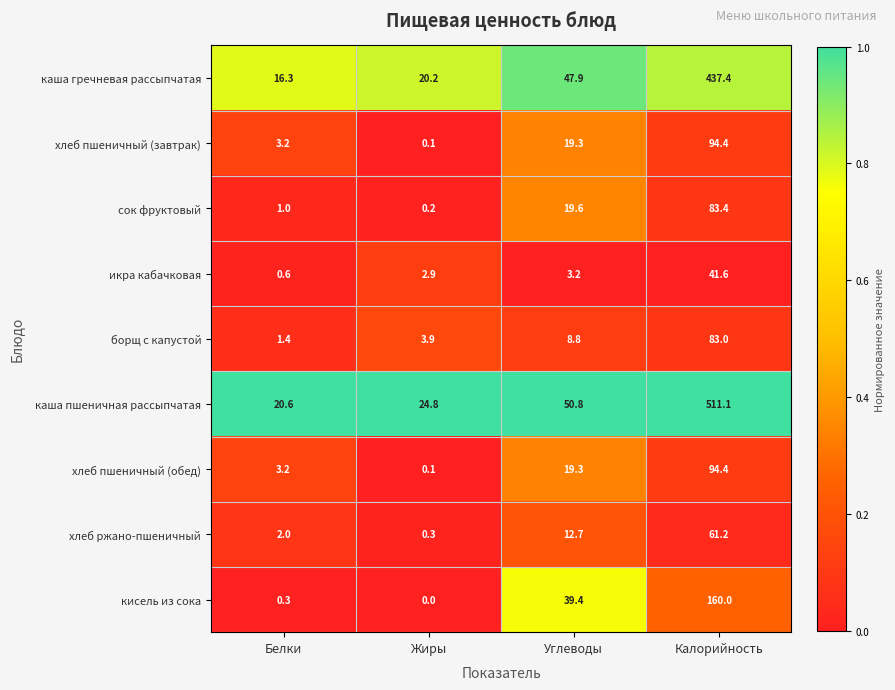

At which label does каша гречневая рассыпчатая first exceed 47?

Углеводы